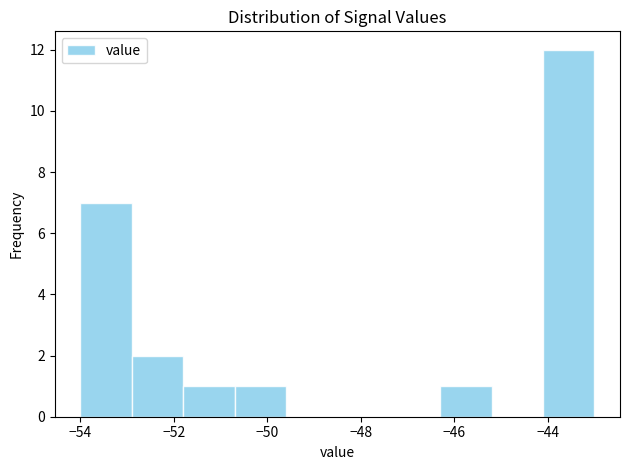

Which range on the x-axis has the tallest bar?

-44.1 to -43.0